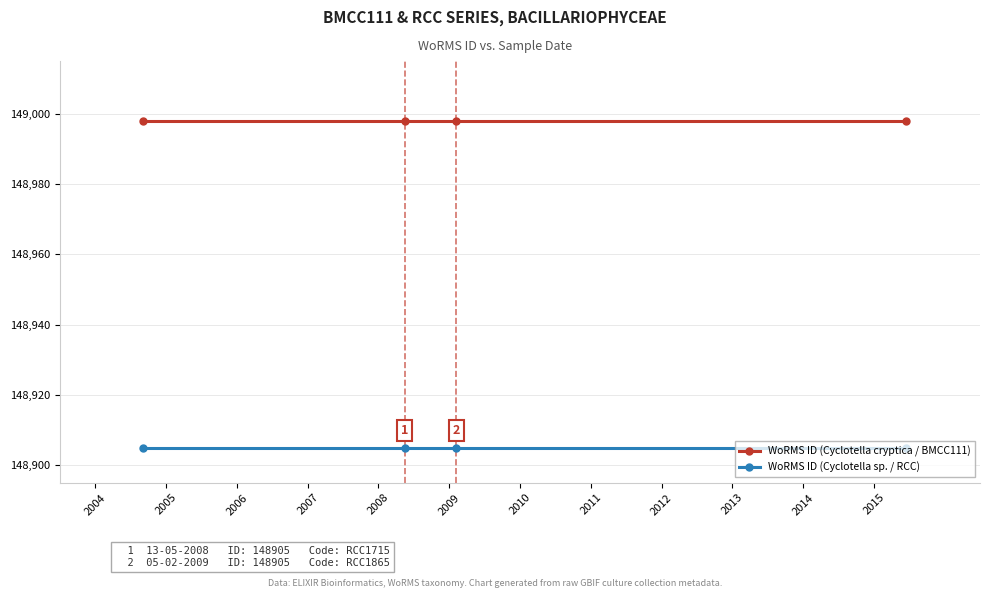

True or false: WoRMS ID (Cyclotella sp. / RCC) and WoRMS ID (Cyclotella cryptica / BMCC111) cross at least once.

False